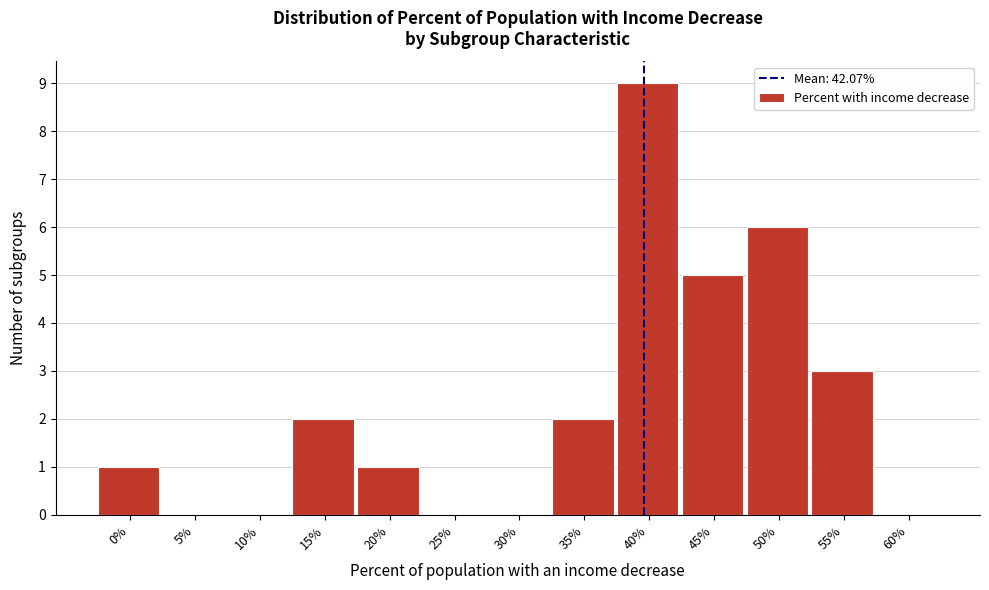

Reading left to right, list all the values displayed in this chart.

0%=1	5%=0	10%=0	15%=2	20%=1	25%=0	30%=0	35%=2	40%=9	45%=5	50%=6	55%=3	60%=0